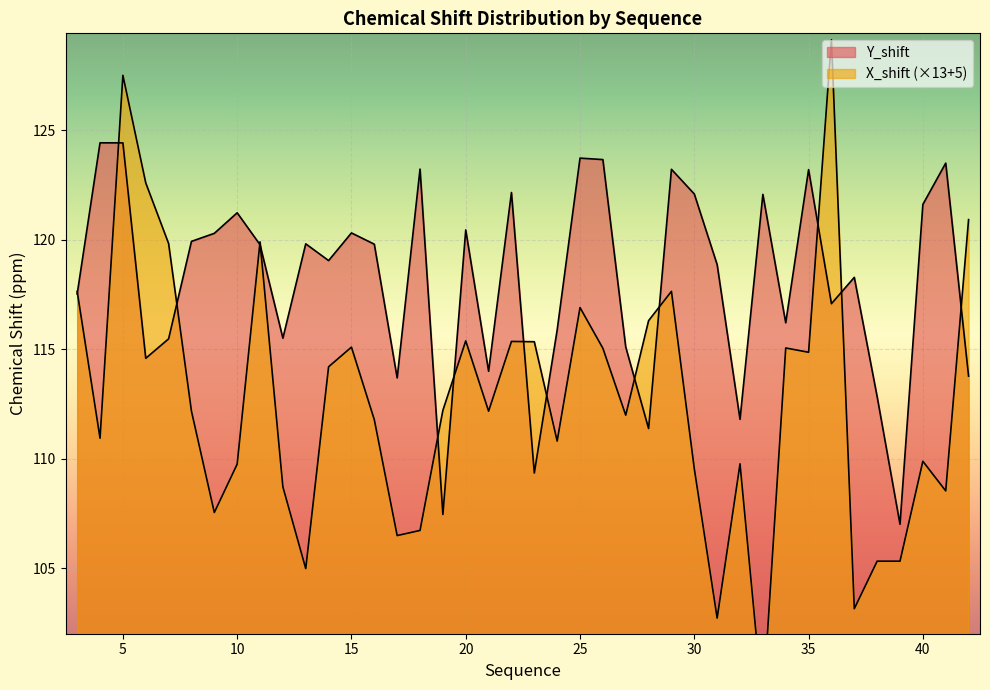

What is the difference between the Y_shift values at 6 and 15?

5.7